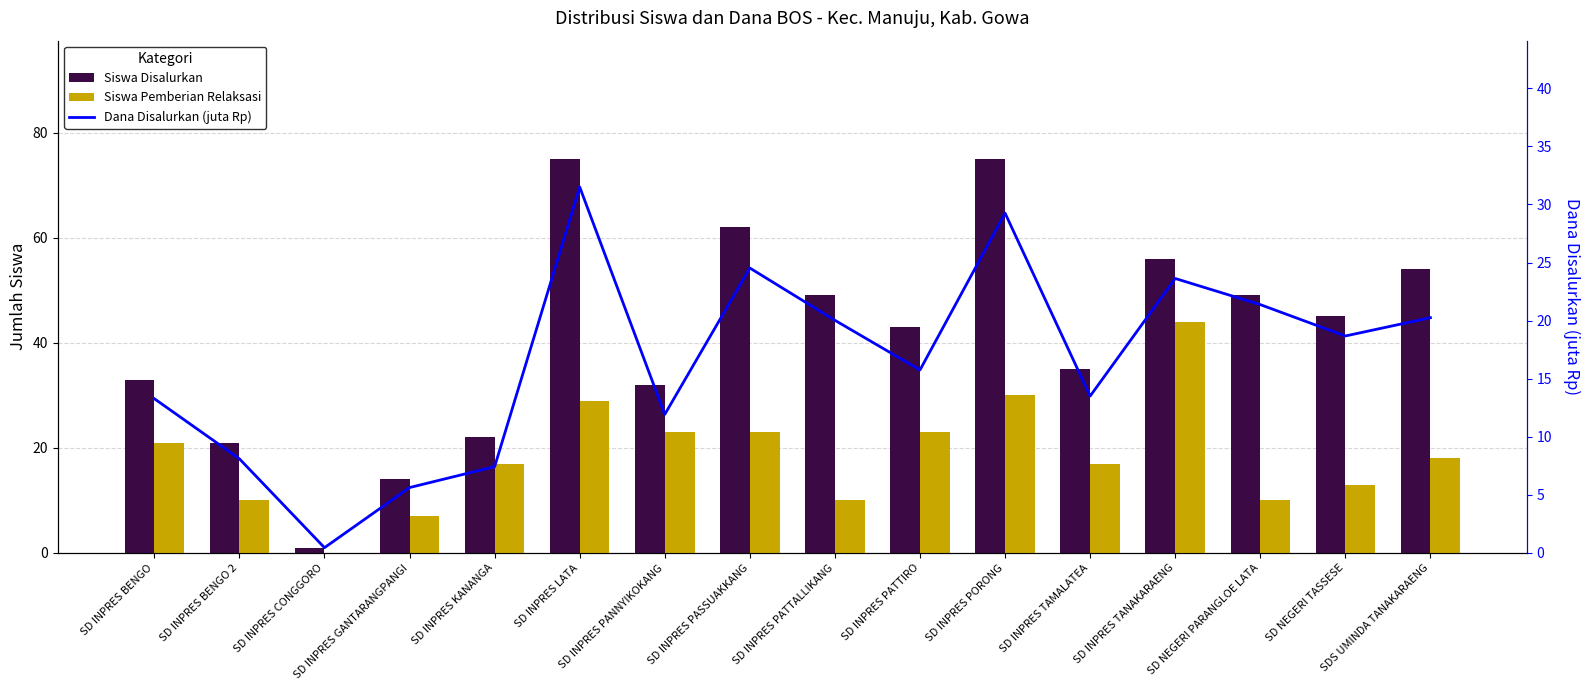

How many data points in Siswa Pemberian Relaksasi are less than 18?

8